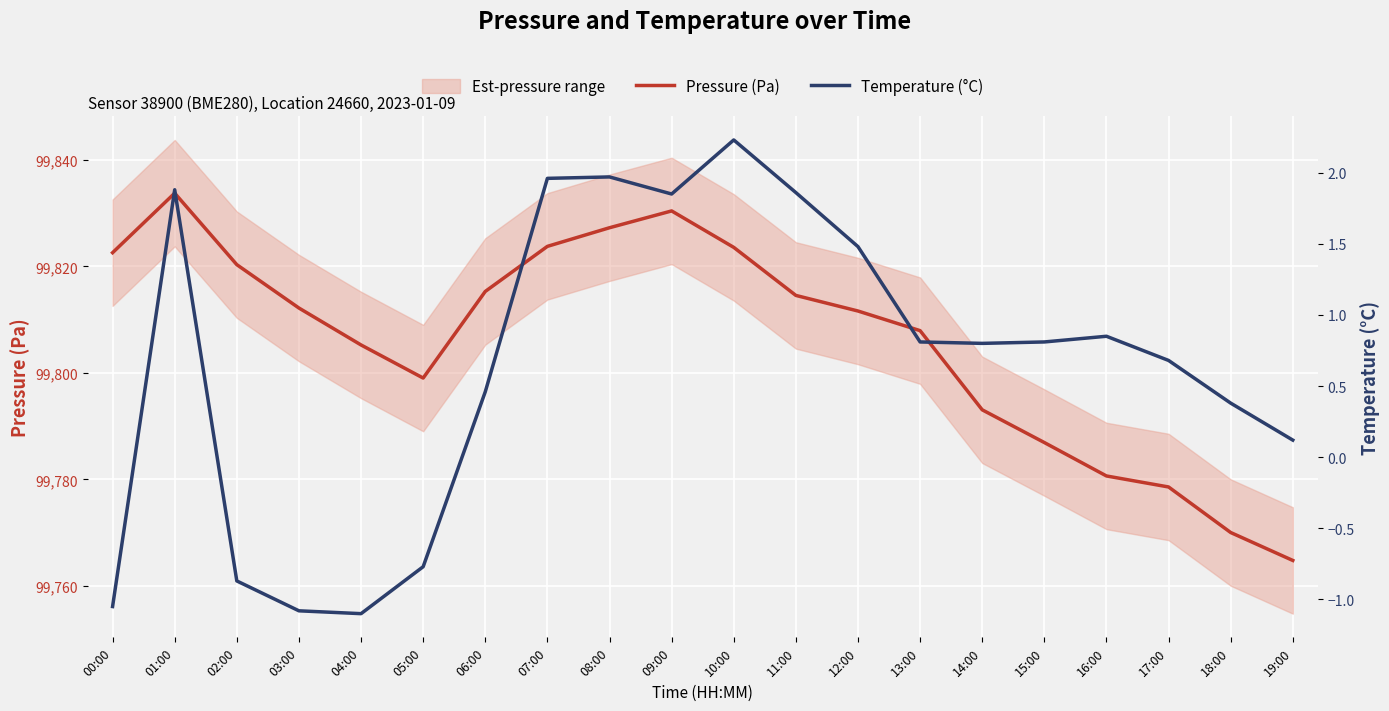

True or false: Pressure (Pa) has a value of 38729.8 at 11:00.

False